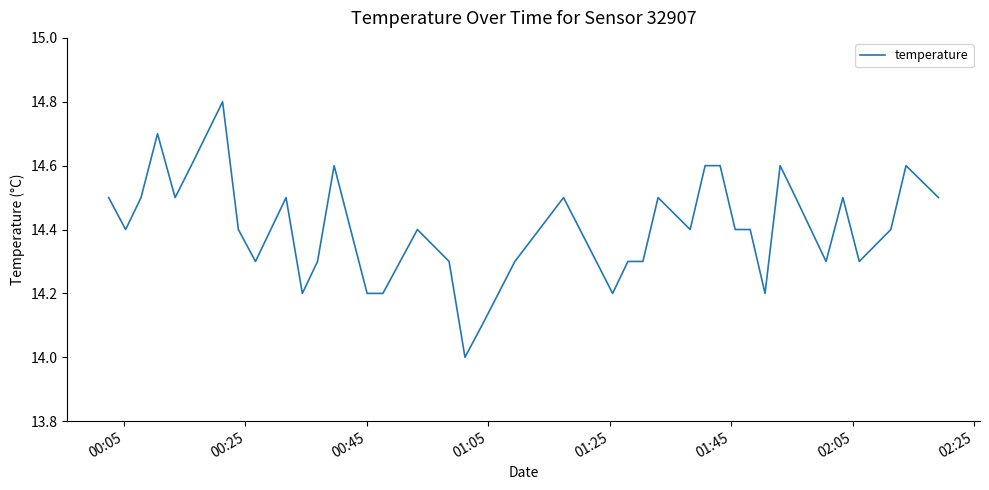

What is the sum of all values?

576.3